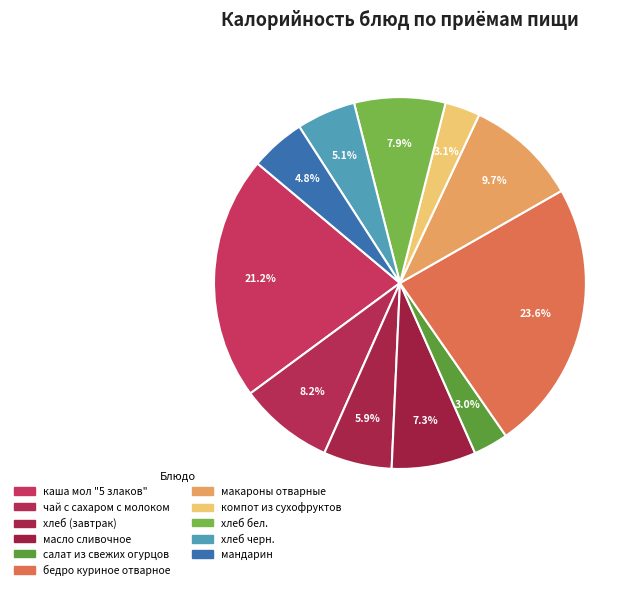

What is the largest slice in the pie chart?

бедро куриное отварное